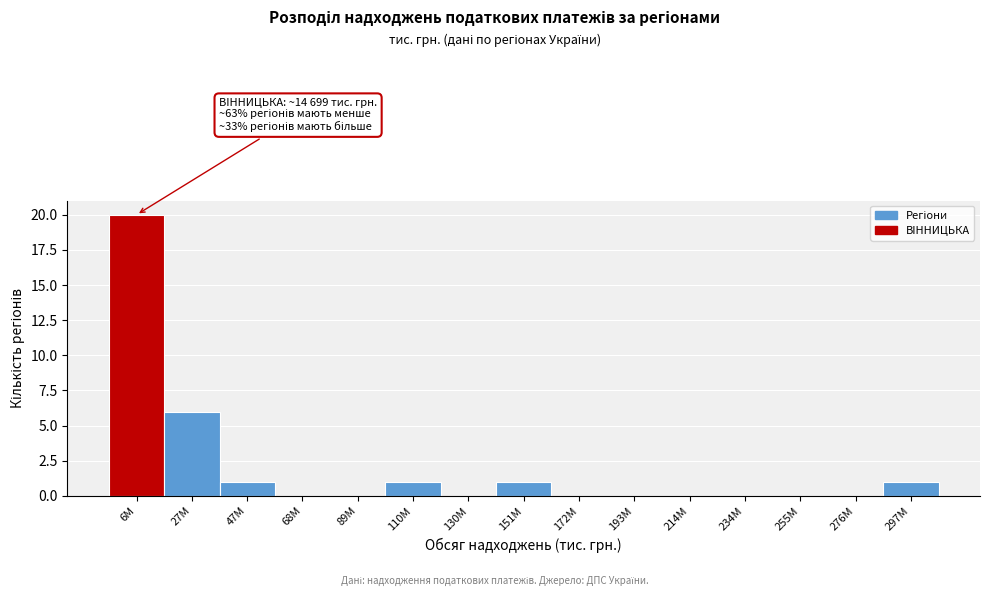

Reading left to right, transcribe all the data shown in this chart.

6M=20	27M=6	47M=1	68M=0	89M=0	110M=1	130M=0	151M=1	172M=0	193M=0	214M=0	234M=0	255M=0	276M=0	297M=1